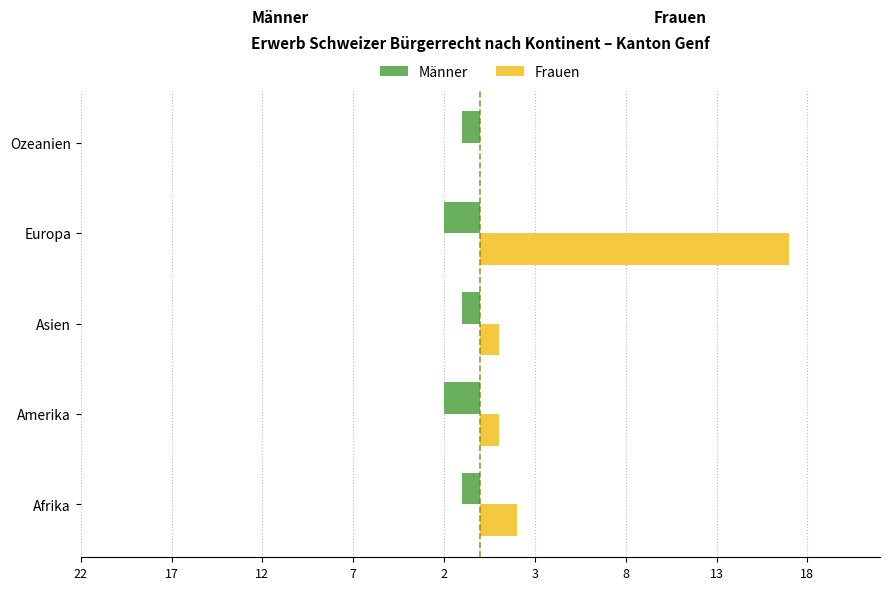

What are all the series names shown in the legend?

Männer, Frauen